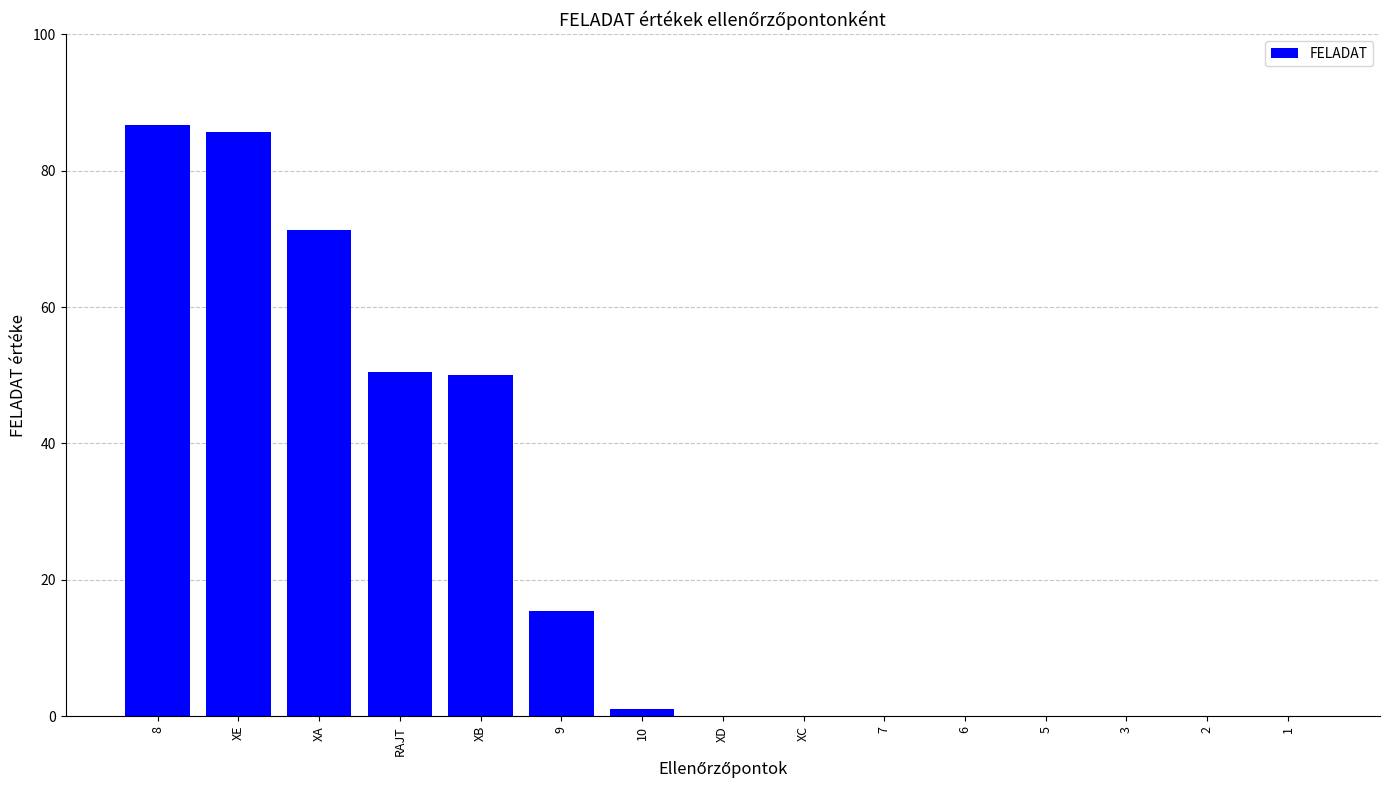

The value at XB is 50.0. True or false?

True